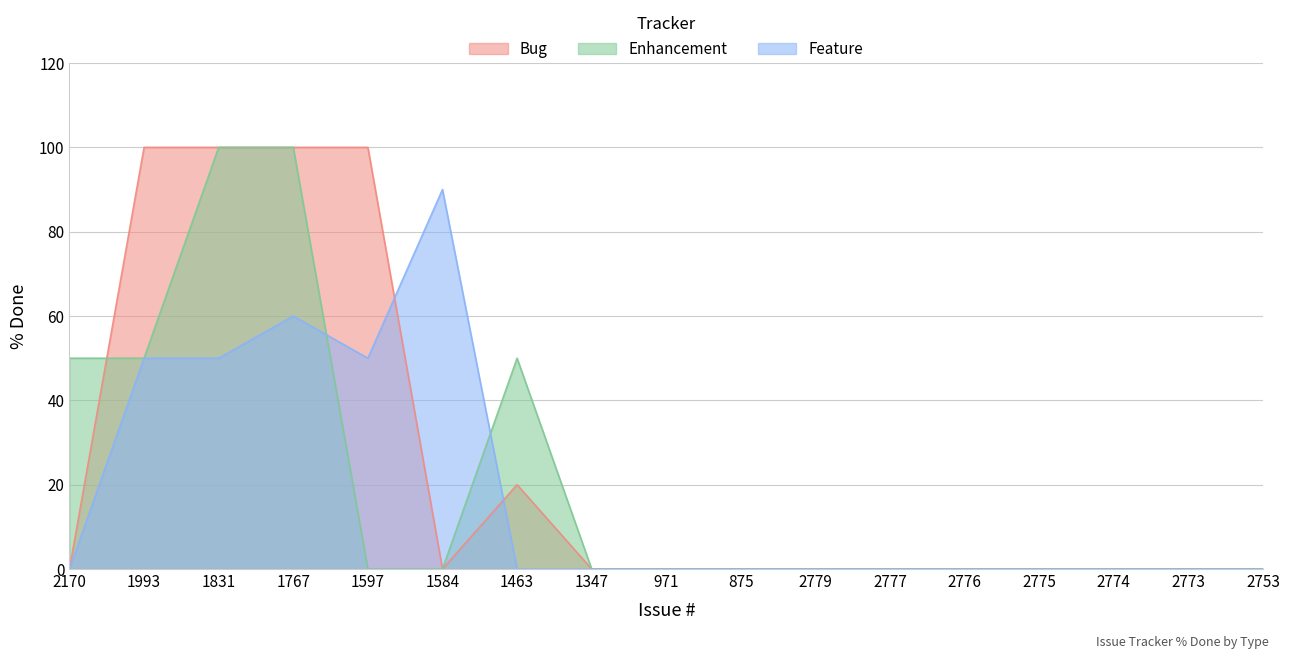

At how many categories does at least one series exceed 74?

5